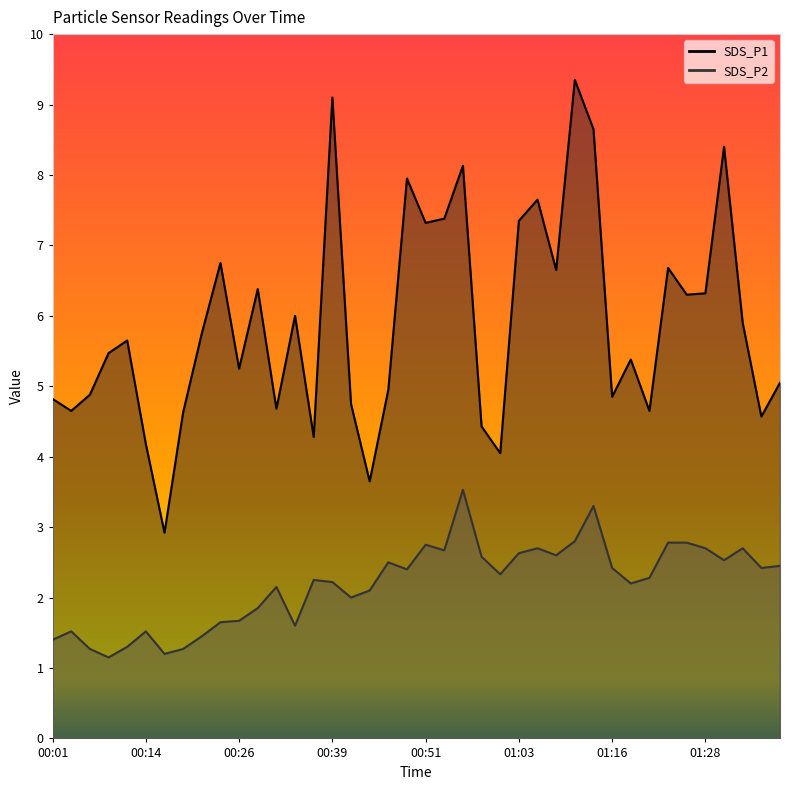

What is the label of the 16th point from the left?

00:39